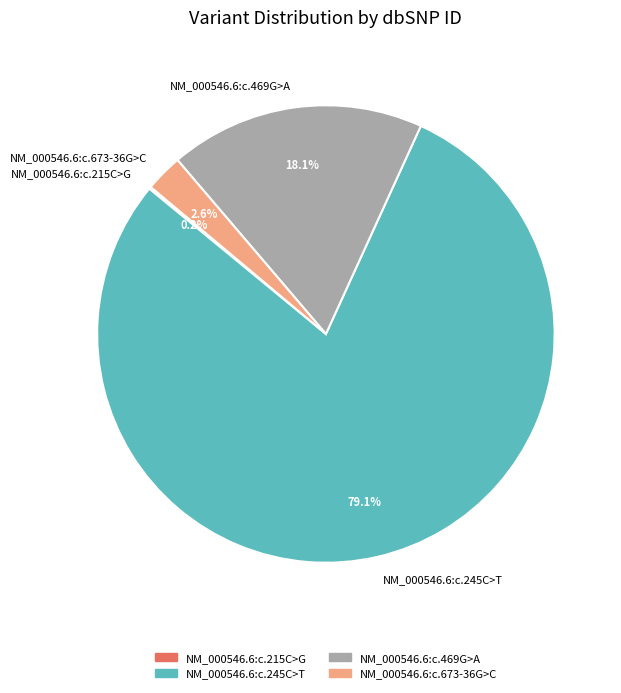

What is the largest slice in the pie chart?

NM_000546.6:c.245C>T